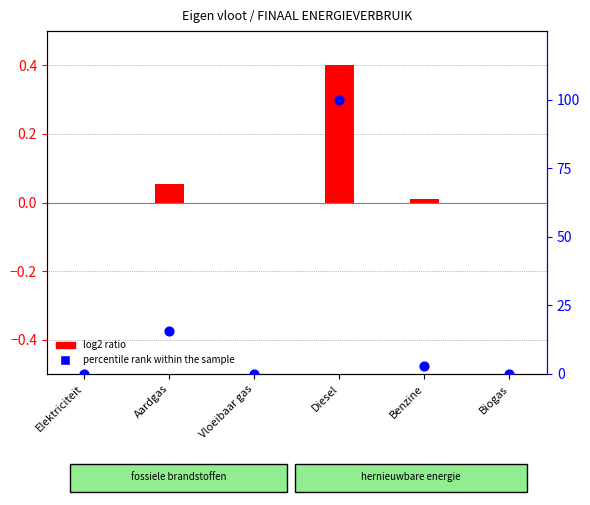

Which series has the largest Y range (max minus min)?

percentile rank within the sample